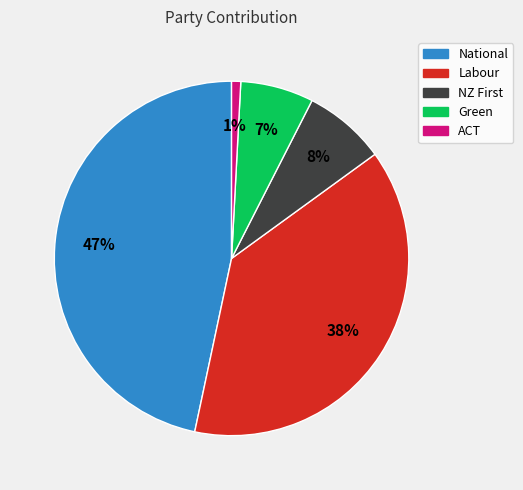

To the nearest percent, what is the average slice percentage?

20%